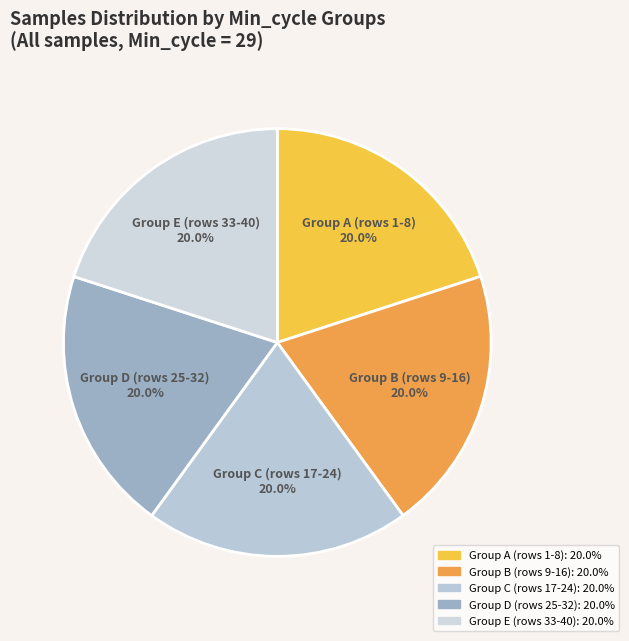

Is there a majority slice in this chart?

No